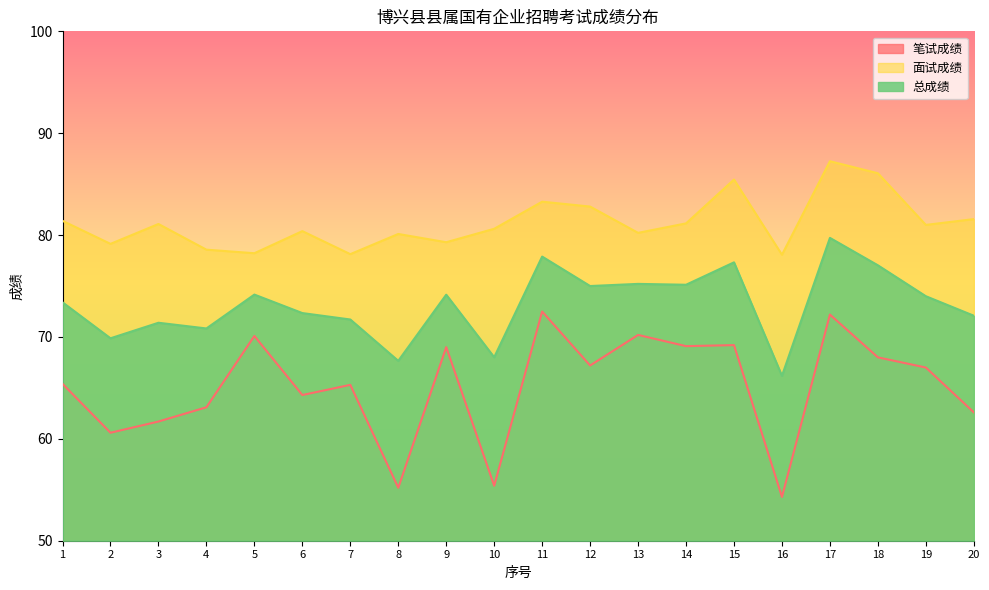

Reading left to right, extract all data points from this chart.

笔试成绩: 65.4	60.6	61.7	63.1	70.1	64.3	65.3	55.2	69.0	55.4	72.5	67.2	70.2	69.1	69.2	54.3	72.2	68.0	67.0	62.6
面试成绩: 81.4	79.1	81.1	78.6	78.2	80.4	78.1	80.1	79.3	80.6	83.3	82.8	80.2	81.2	85.5	78.1	87.2	86.1	81.0	81.6
总成绩: 73.4	69.9	71.4	70.8	74.2	72.3	71.7	67.7	74.2	68.0	77.9	75.0	75.2	75.1	77.3	66.2	79.7	77.0	74.0	72.1